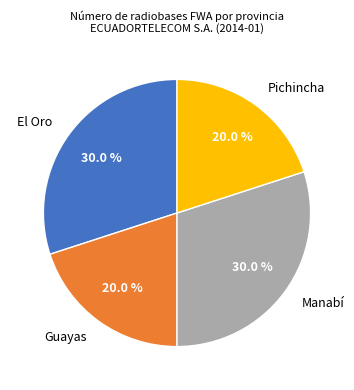

To the nearest percent, what is the average slice percentage?

25%